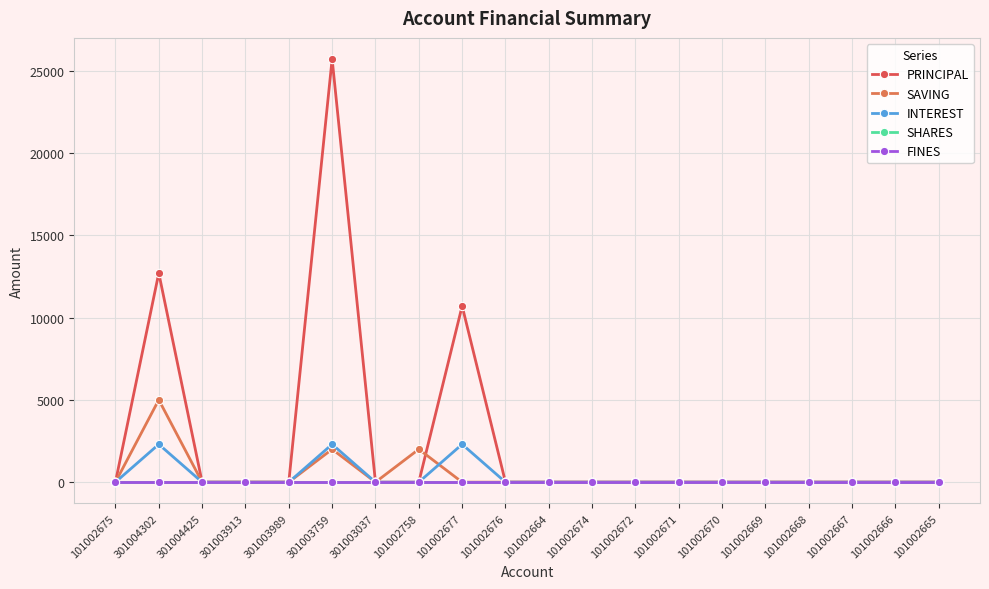

What is the difference between the maximum and minimum values in the INTEREST series?

2300